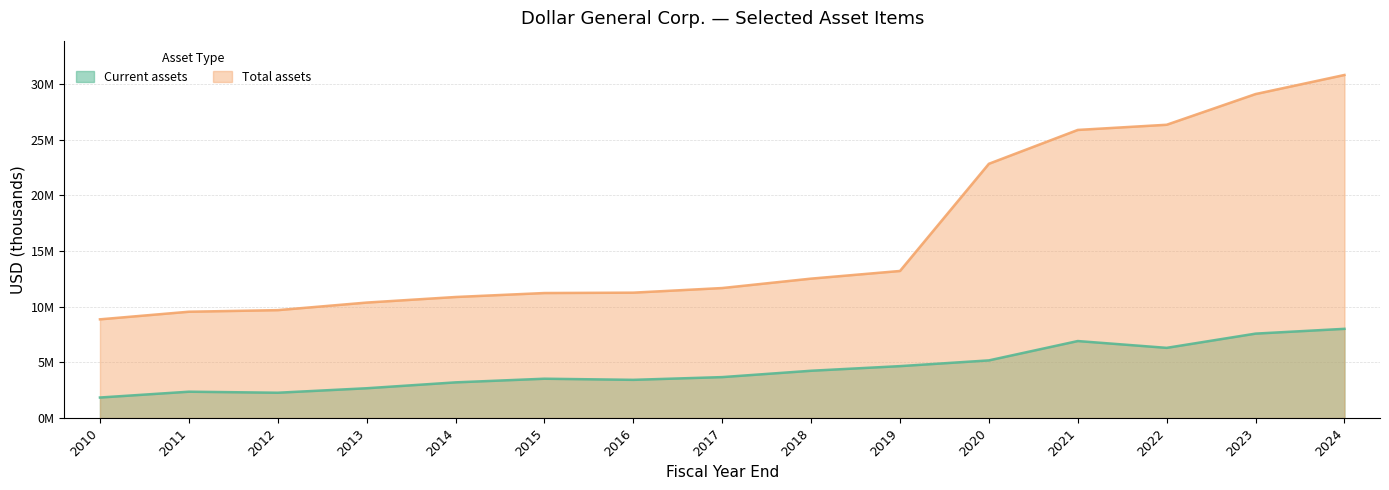

Is it true that Total assets equals 3073617 at 2018?

False